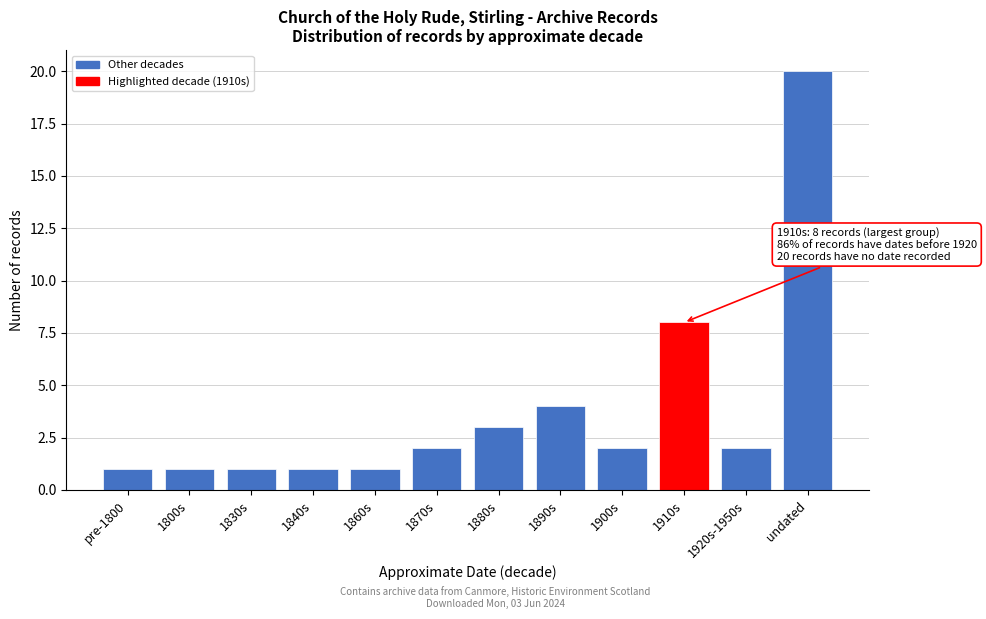

Reading right to left, what are all the values shown in this chart?

undated=20	1920s-1950s=2	1910s=8	1900s=2	1890s=4	1880s=3	1870s=2	1860s=1	1840s=1	1830s=1	1800s=1	pre-1800=1